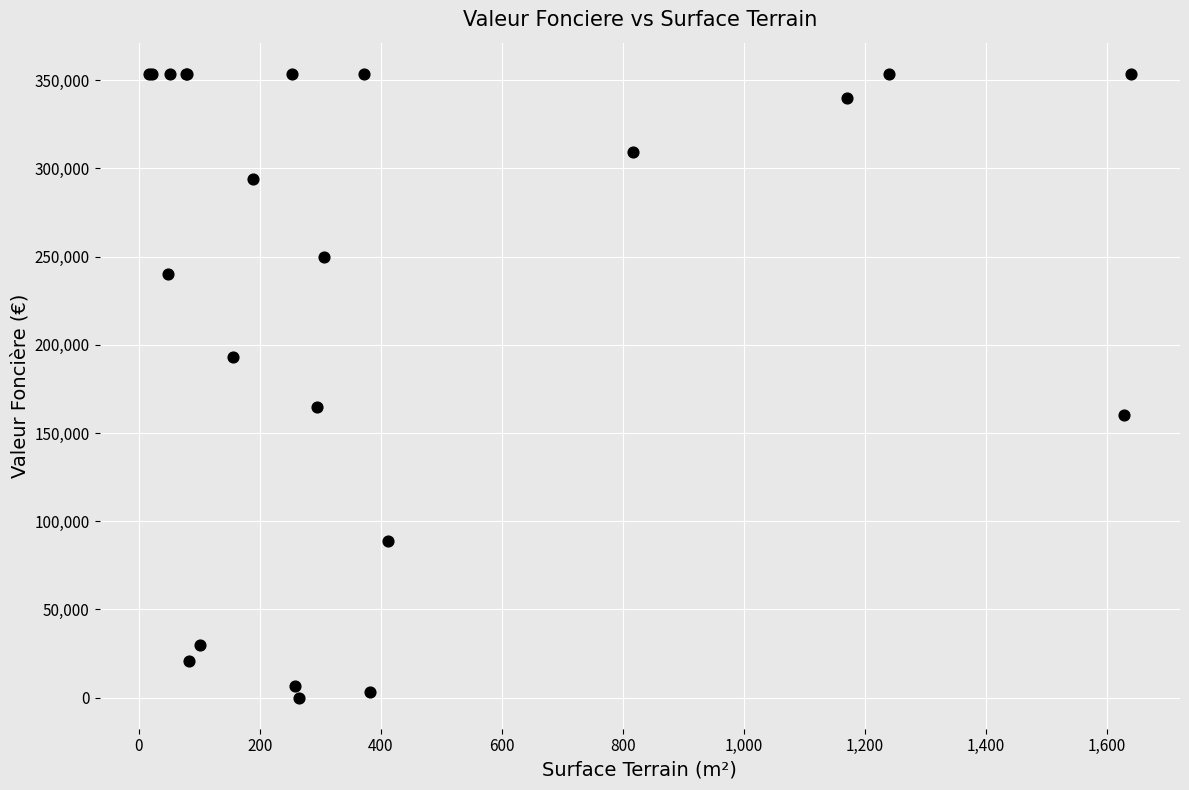

What Y value in the scatter plot is closest to 176800?

165000